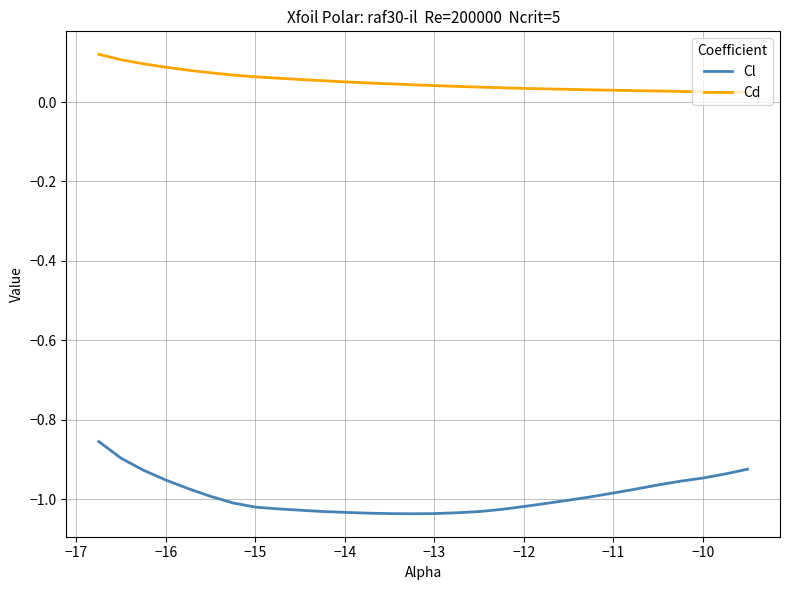

List the series in order of their peak value, lowest first.

Cl, Cd